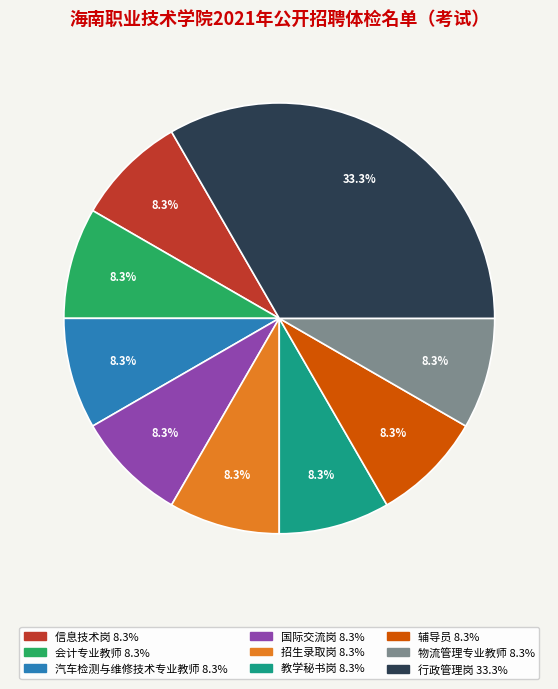

Combined, do 国际交流岗 and 教学秘书岗 account for over 50%?

No